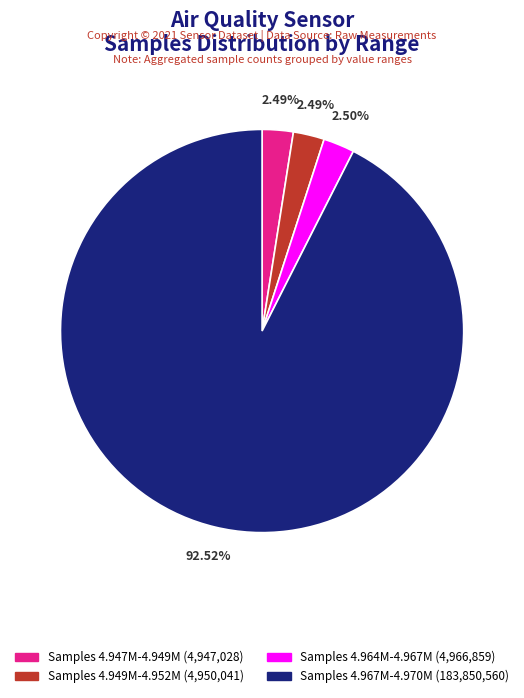

Which has a higher value, Samples 4.949M-4.952M (4,950,041) or Samples 4.967M-4.970M (183,850,560)?

Samples 4.967M-4.970M (183,850,560)